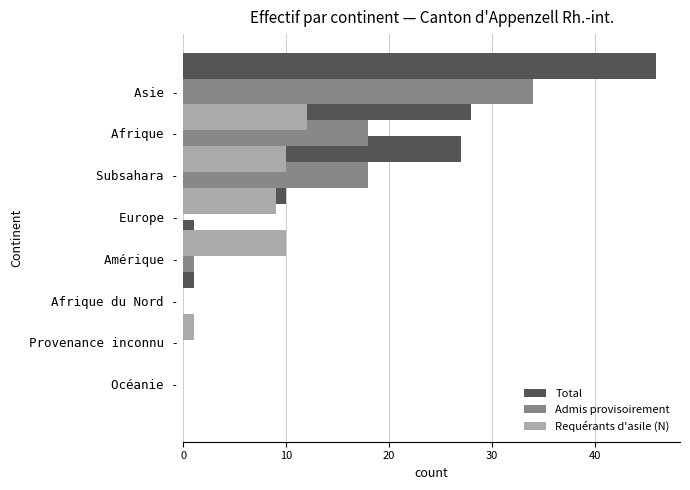

Rank the series by their average value, from highest to lowest.

Total, Admis provisoirement, Requérants d'asile (N)